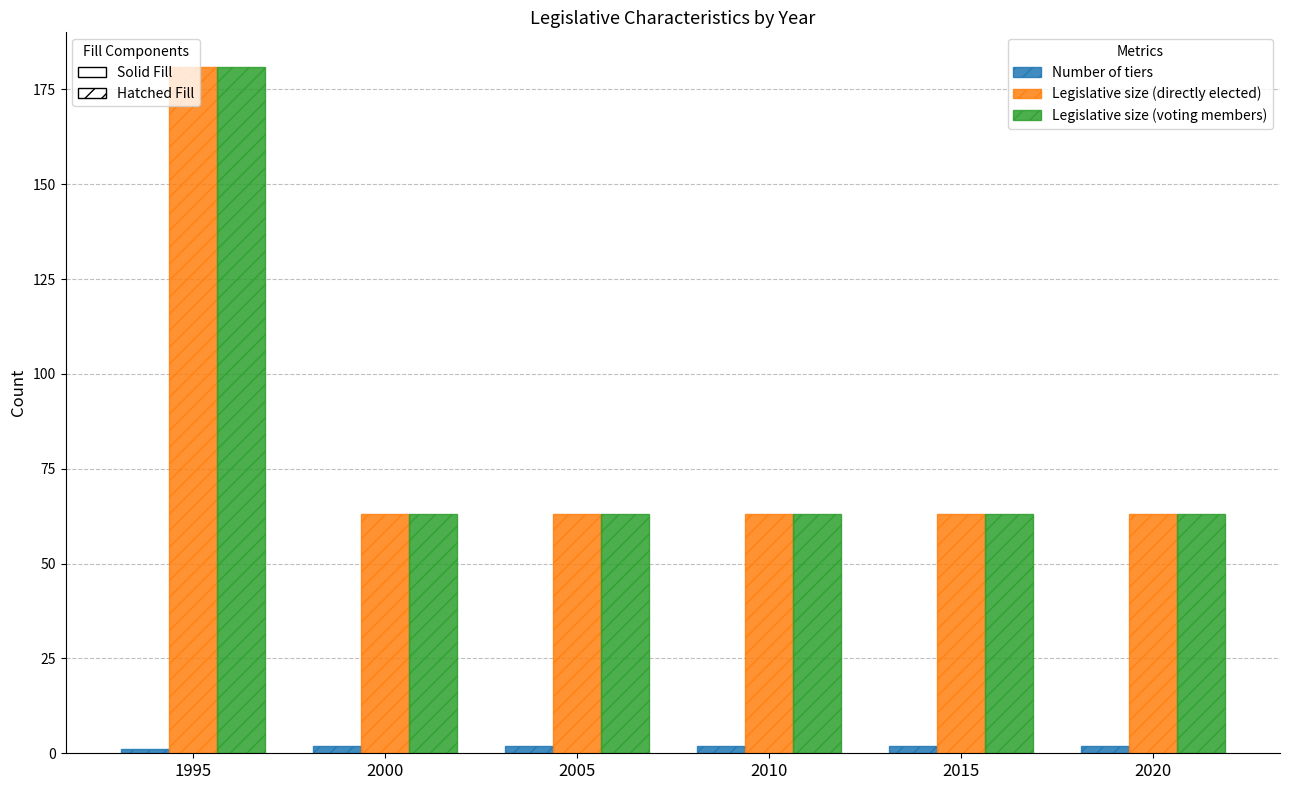

Are the bars grouped side by side (vs. stacked)?

Yes